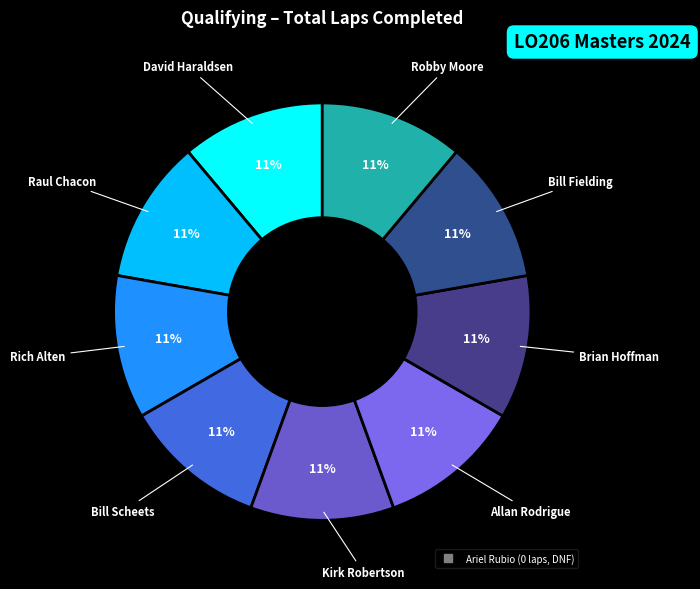

Rank the categories by value from highest to lowest.

David Haraldsen, Raul Chacon, Rich Alten, Bill Scheets, Kirk Robertson, Allan Rodrigue, Brian Hoffman, Bill Fielding, Robby Moore, Ariel Rubio